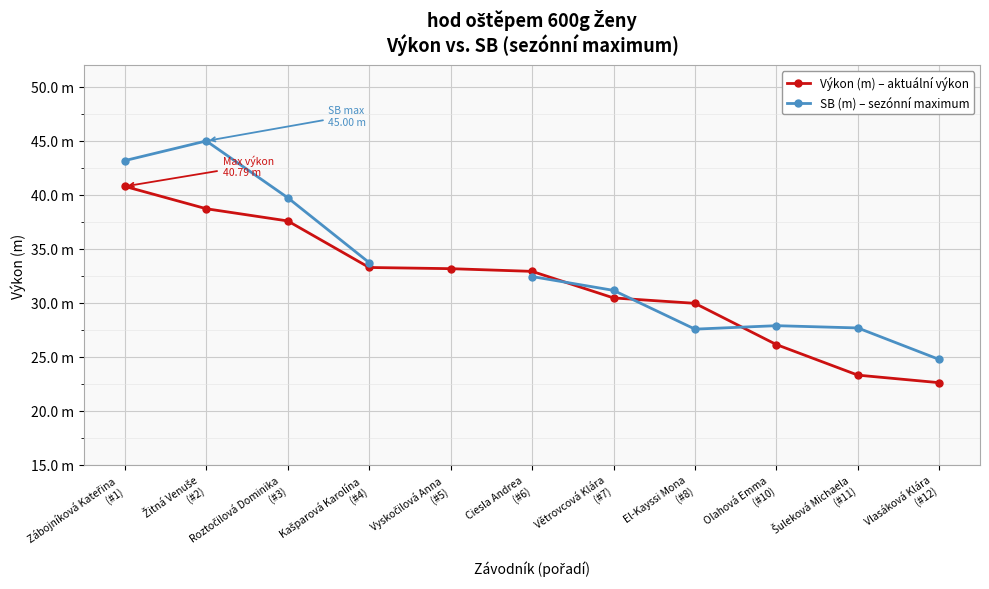

The SB (m) – sezónní maximum series shows 44.0 at Šuleková Michaela
(#11). True or false?

False